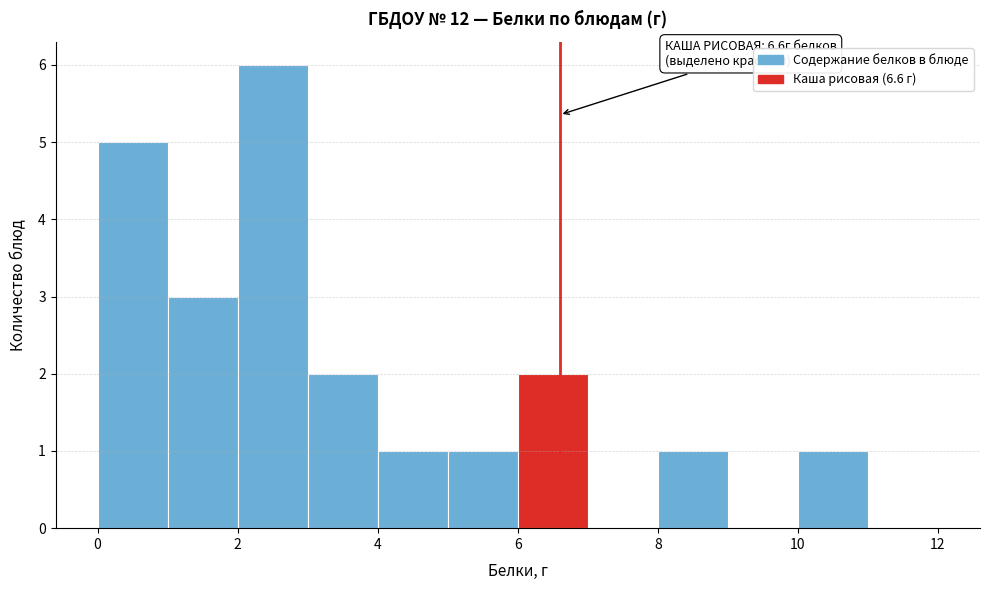

Which range on the x-axis has the tallest bar?

2 to 3